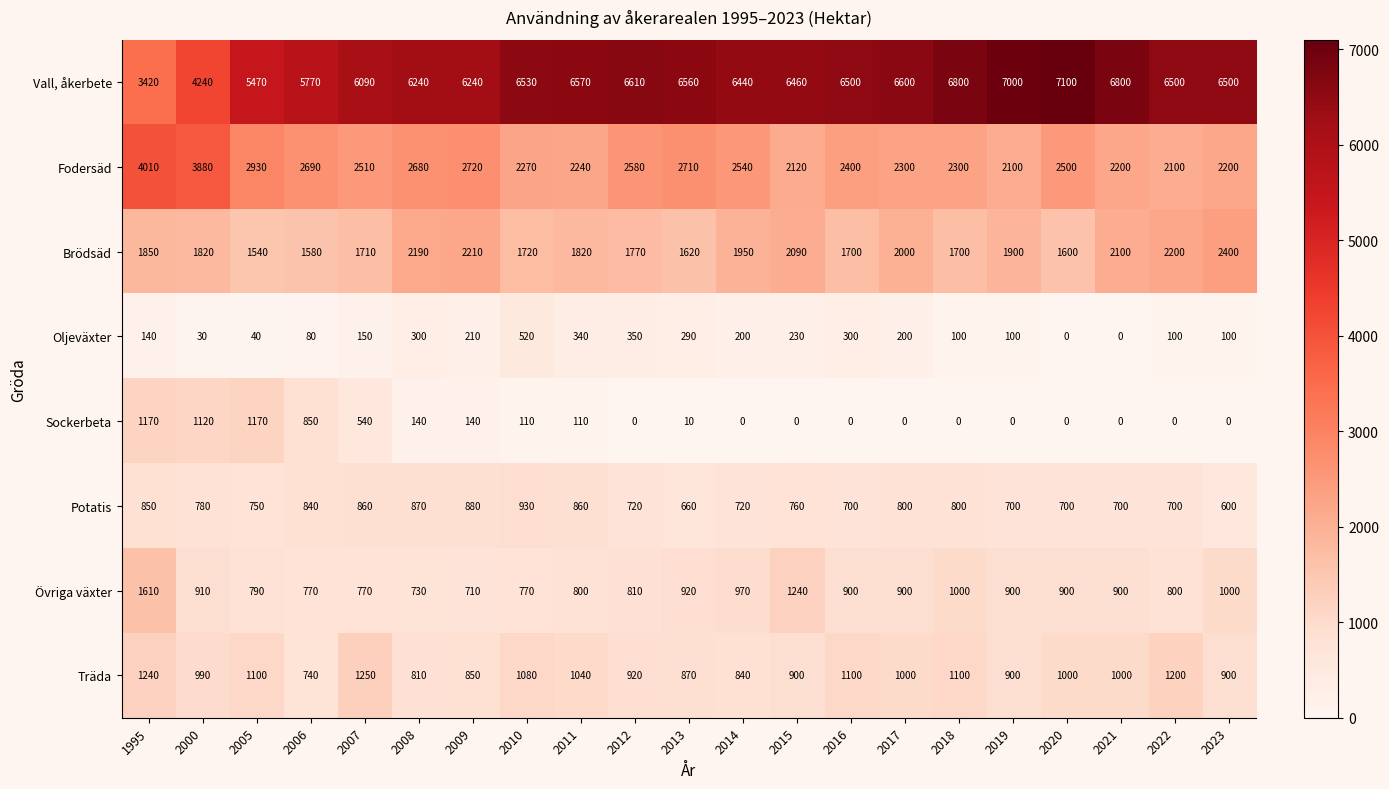

What is the difference between the maximum and minimum values in the Oljeväxter series?

520